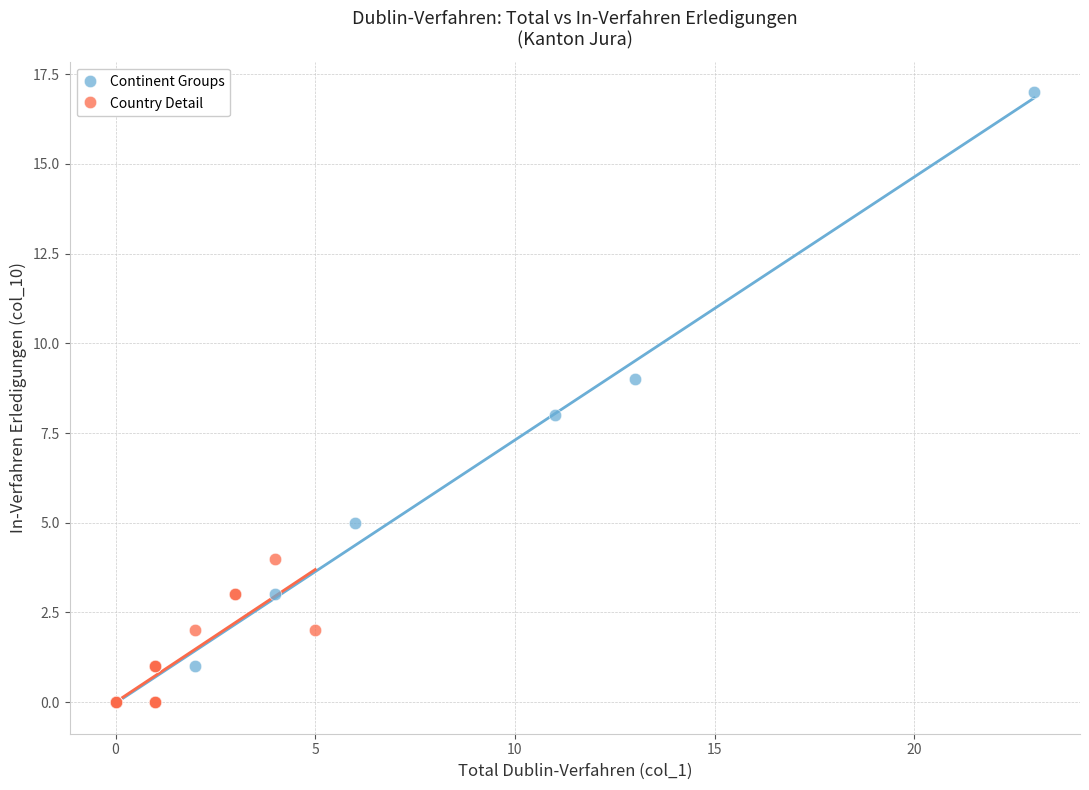

Which series has the largest Y range (max minus min)?

Continent Groups